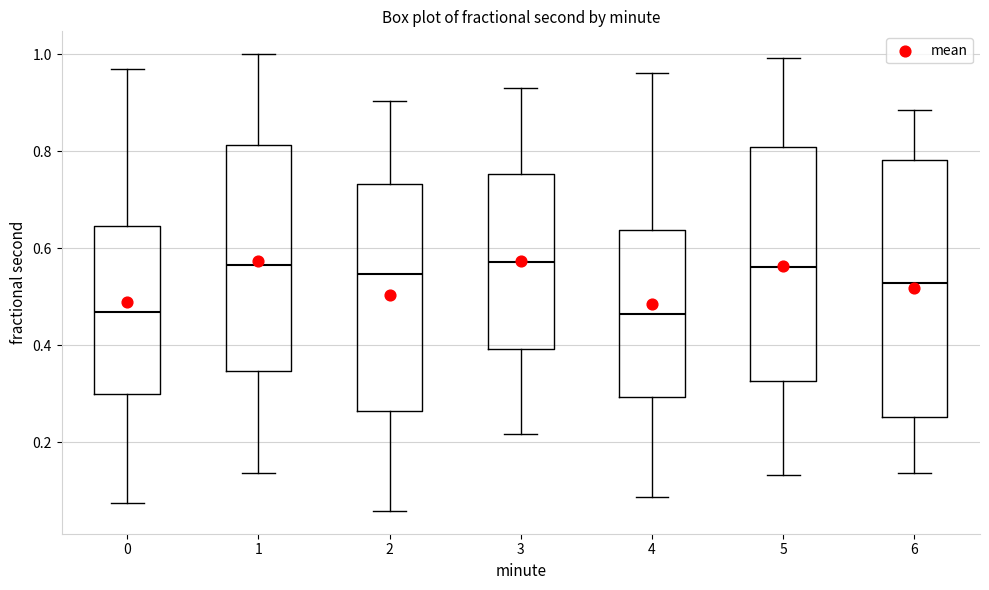

Where is the upper edge of the box at x = 4 on the y-axis? The values are not printed on the chart, so give them approximately, as read against the axis.

0.64